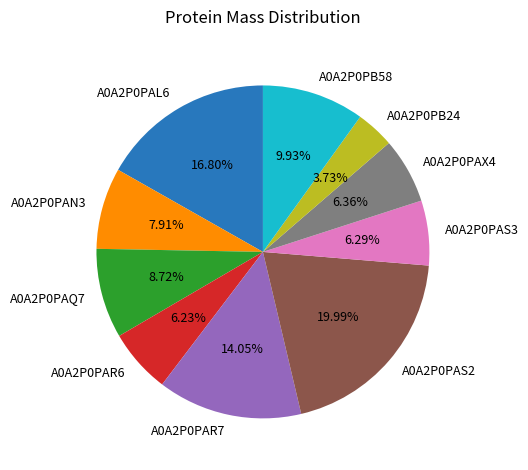

To the nearest percent, what is the combined percentage of A0A2P0PAS2 and A0A2P0PB58?

30%